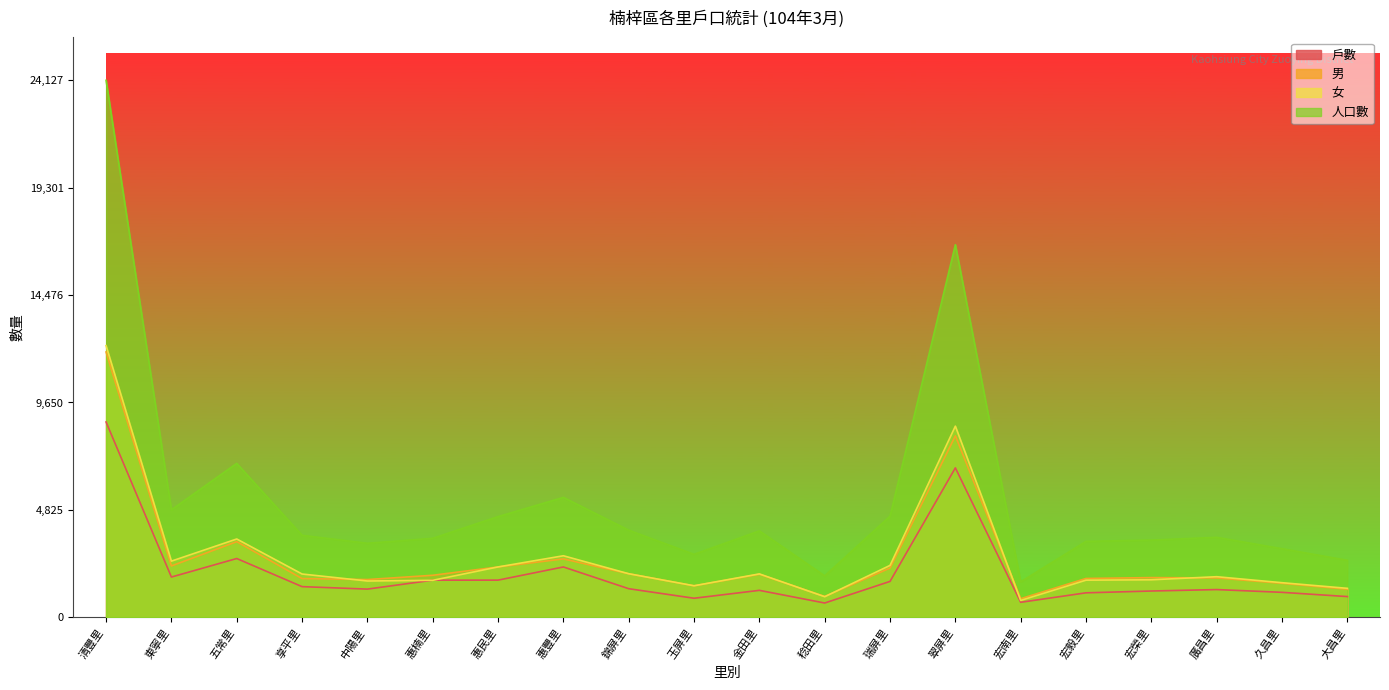

Which series has the largest total across all categories?

人口數